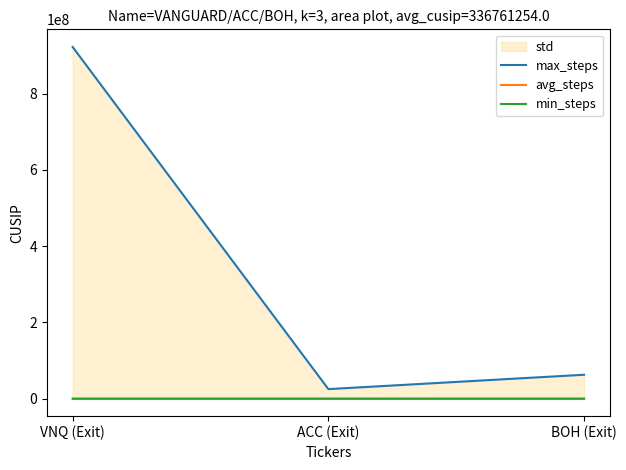

At which label is avg_steps closest to 0?

VNQ (Exit)